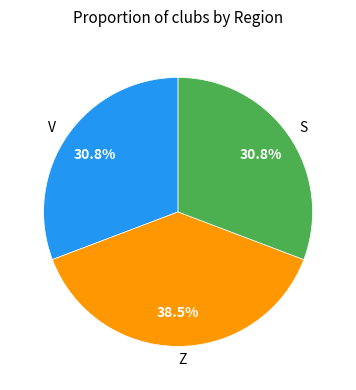

Which category has the biggest portion of the pie?

Z